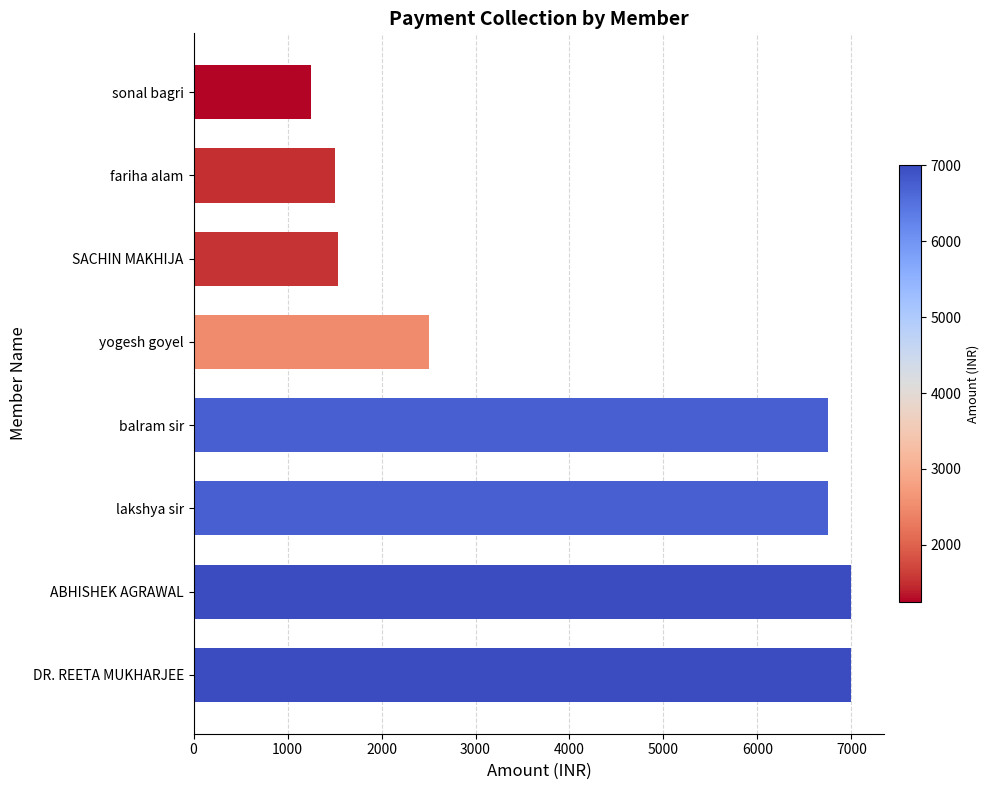

Are the bars horizontal?

Yes